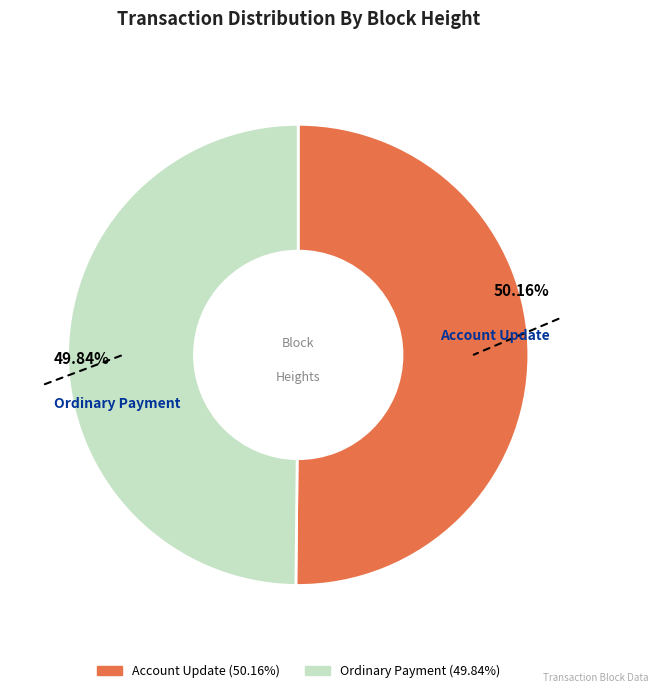

Is there a majority slice in this chart?

Yes